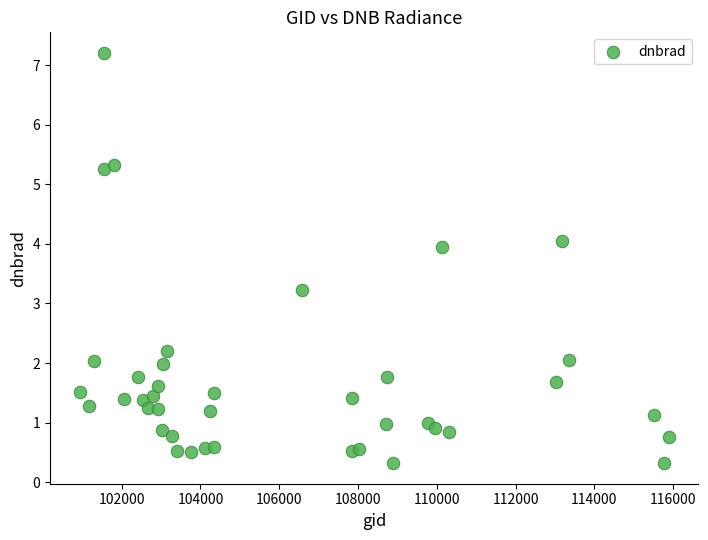

What Y value in the scatter plot is closest to 3?

3.2